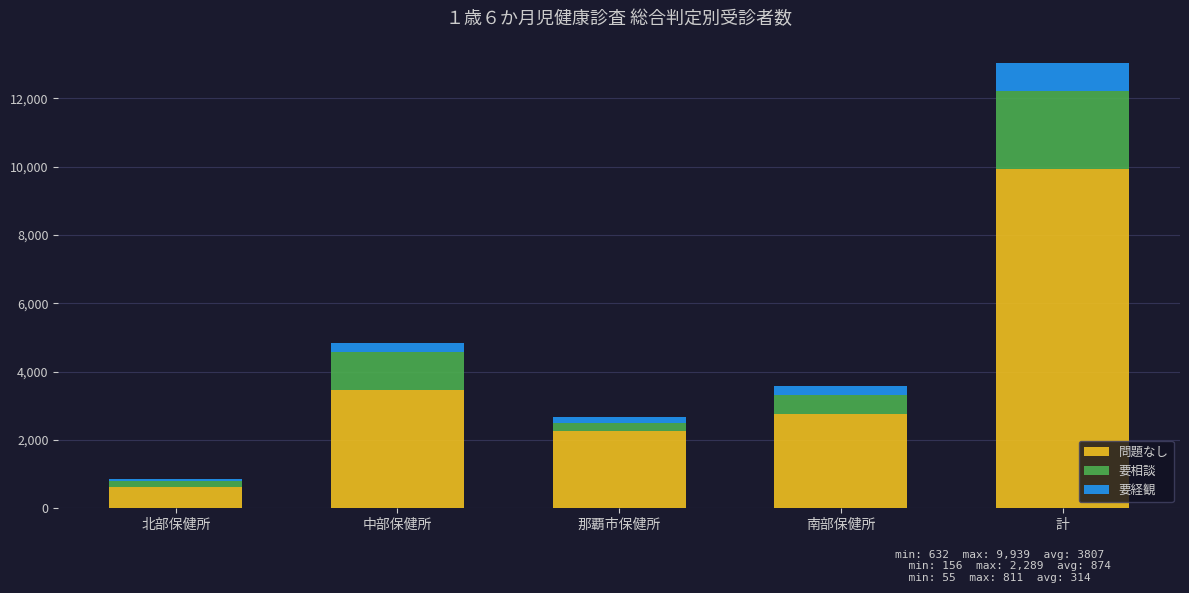

How many data points does each series have?

5